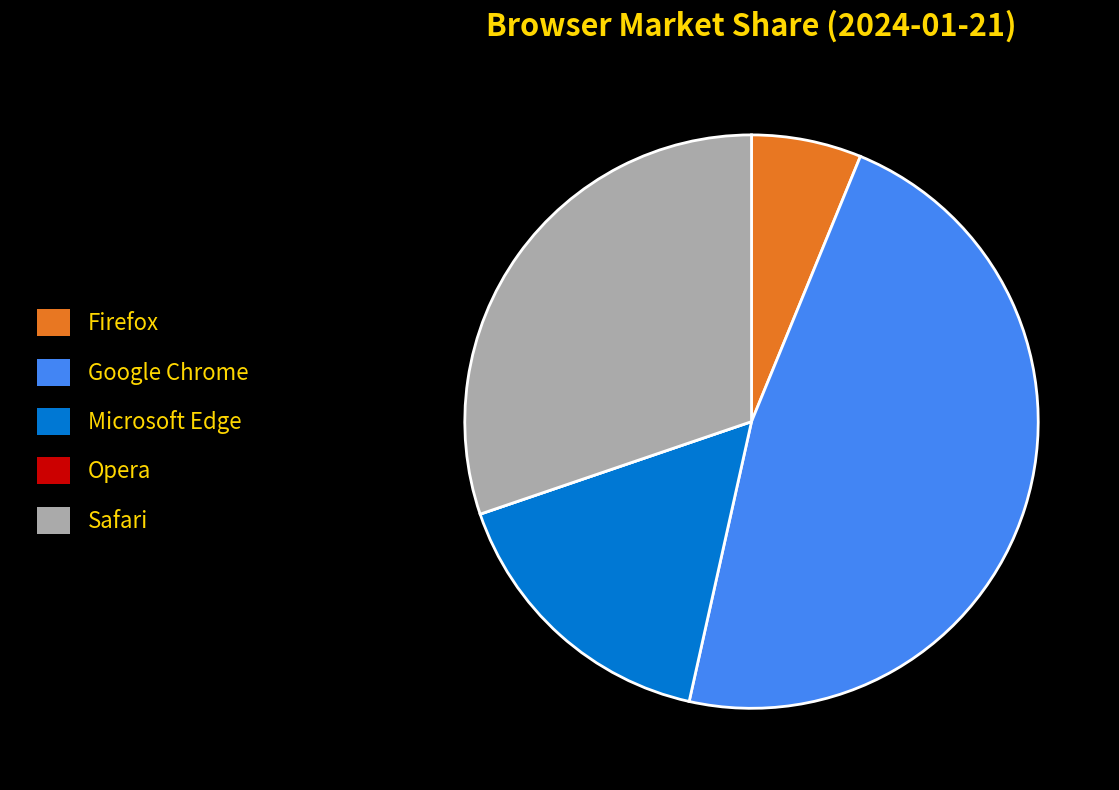

True or false: Firefox accounts for 6% of the total.

True